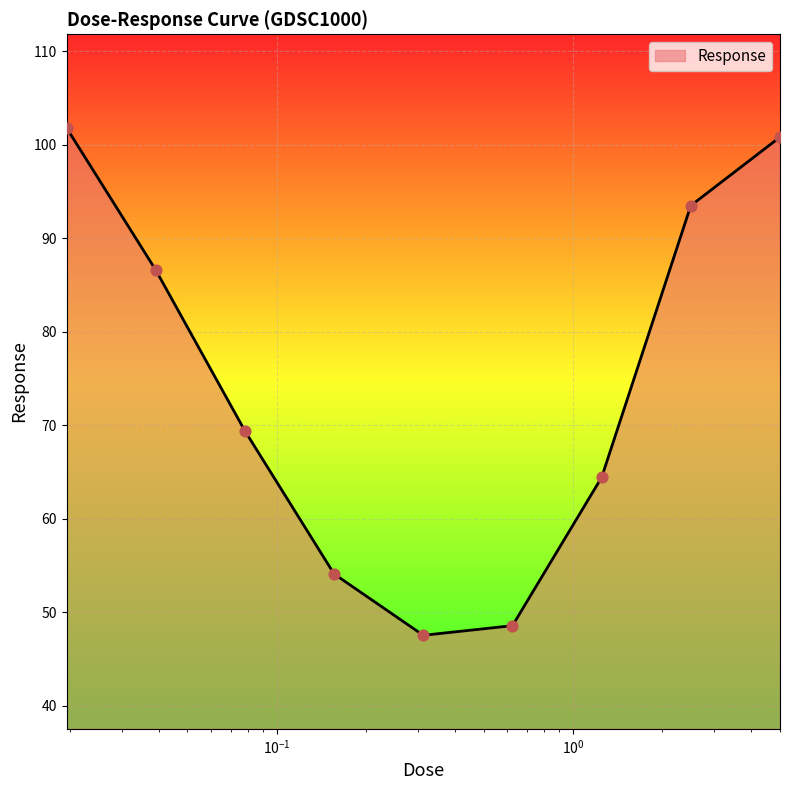

What is the smallest value displayed?

47.6